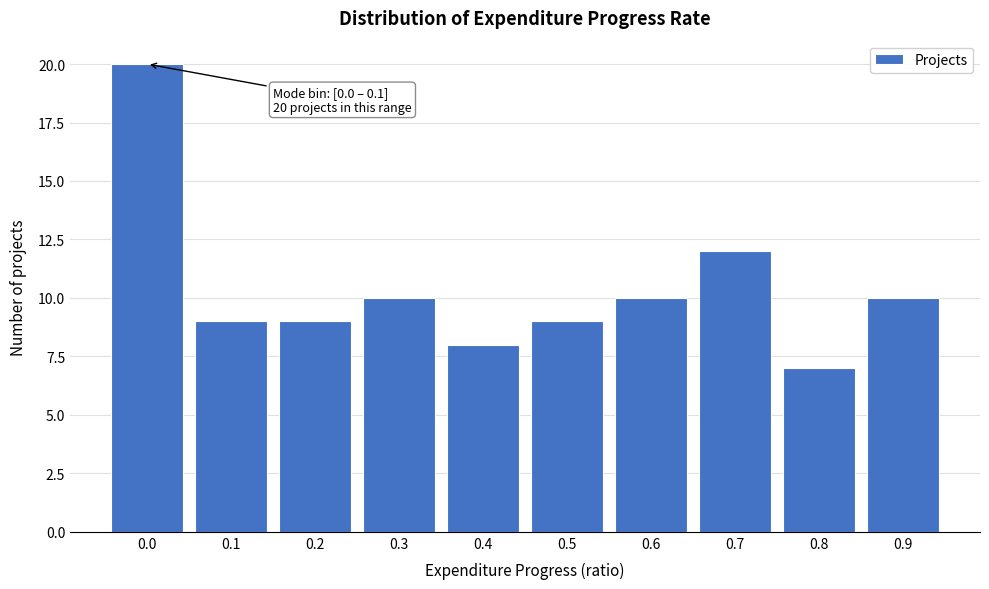

Reading left to right, extract all data points from this chart.

20	9	9	10	8	9	10	12	7	10